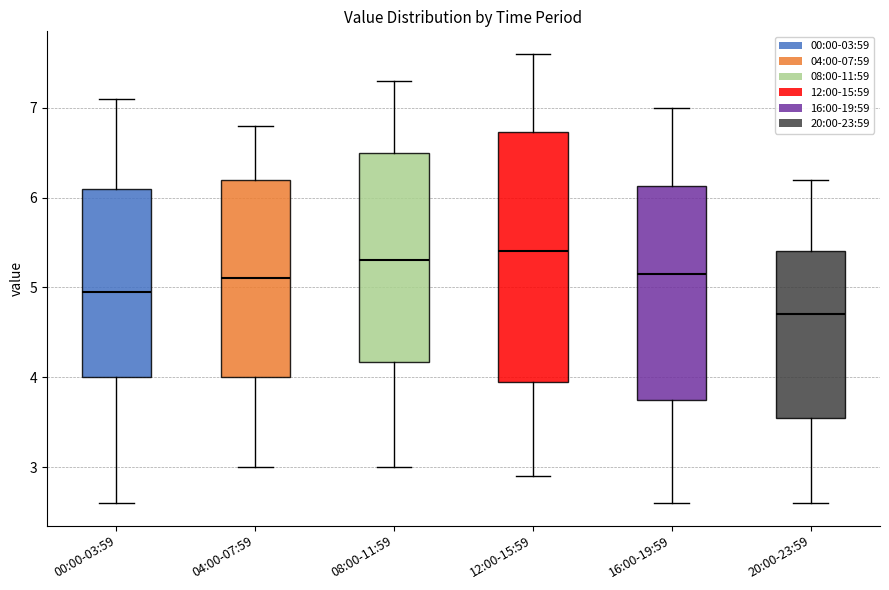

Which box's median line is the highest?

12:00-15:59